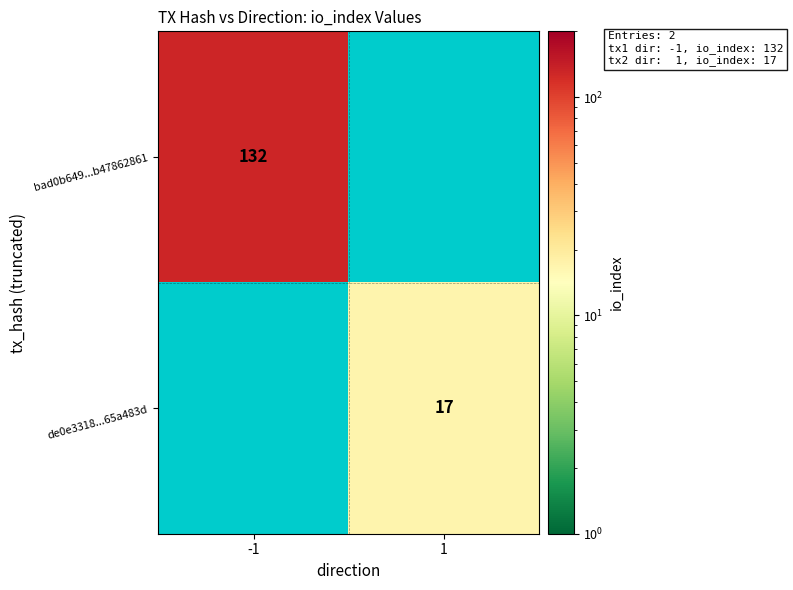

What is the maximum value shown in the chart?

132.0